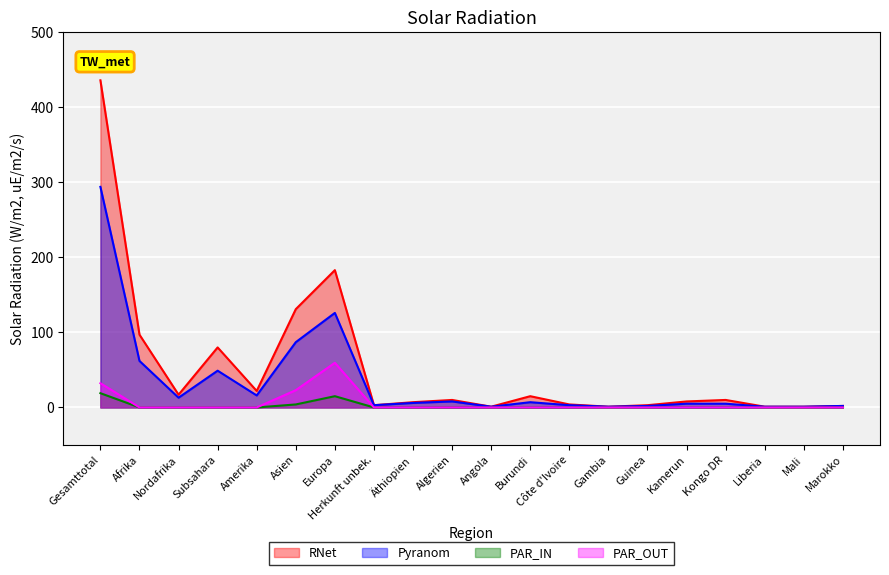

Which category has the highest value in the RNet series?

Gesamttotal